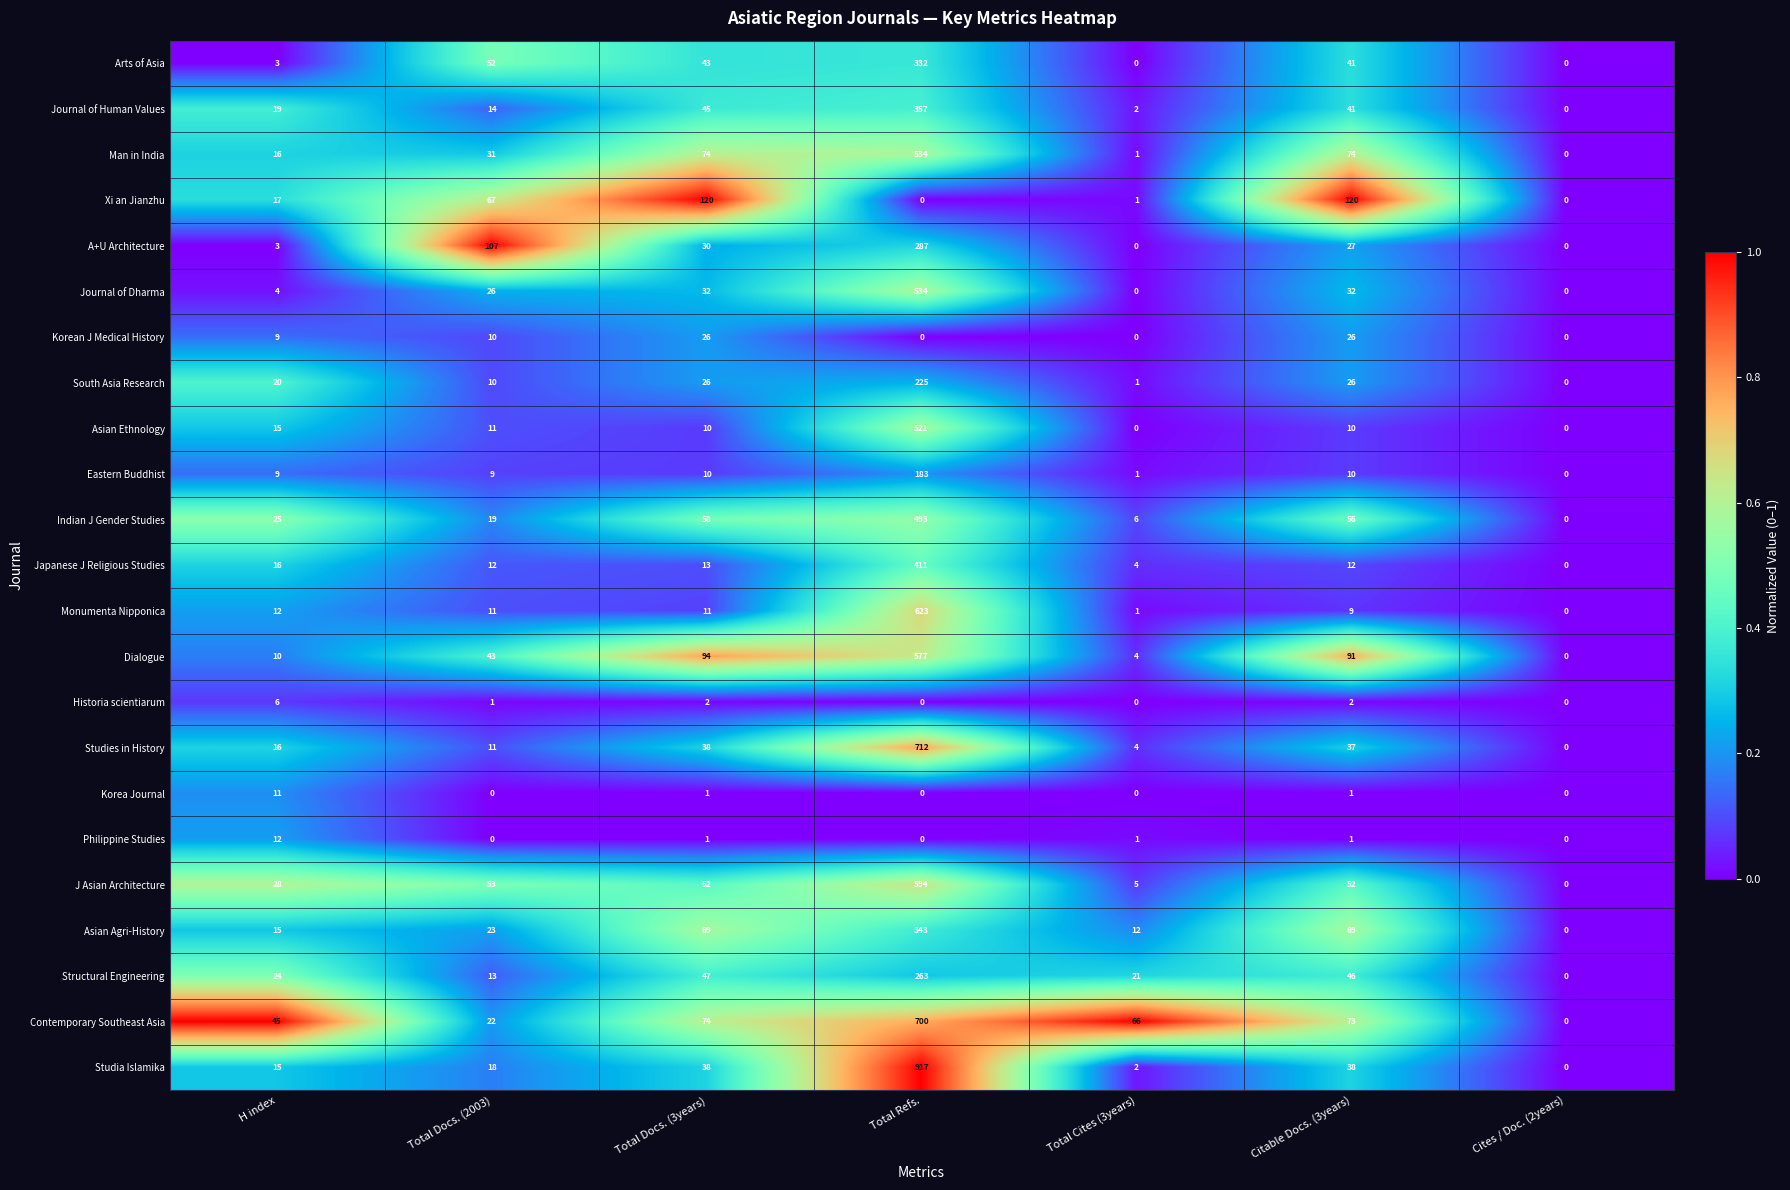

What is the sum of all Monumenta Nipponica values?

667